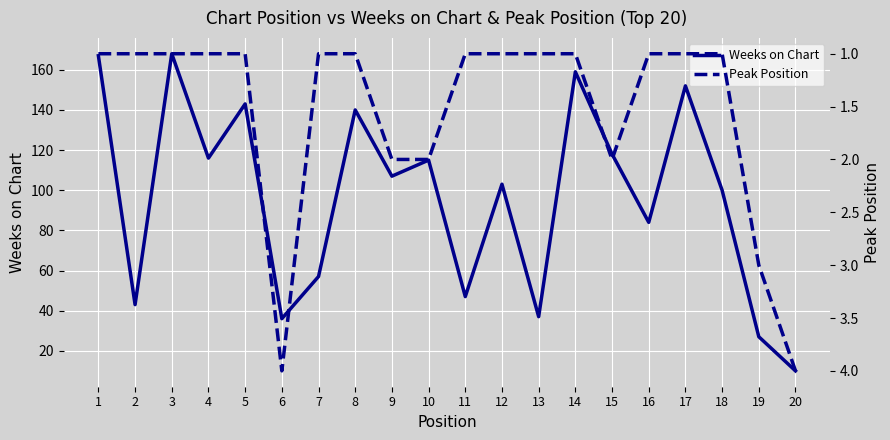

How many data points does each series have?

20